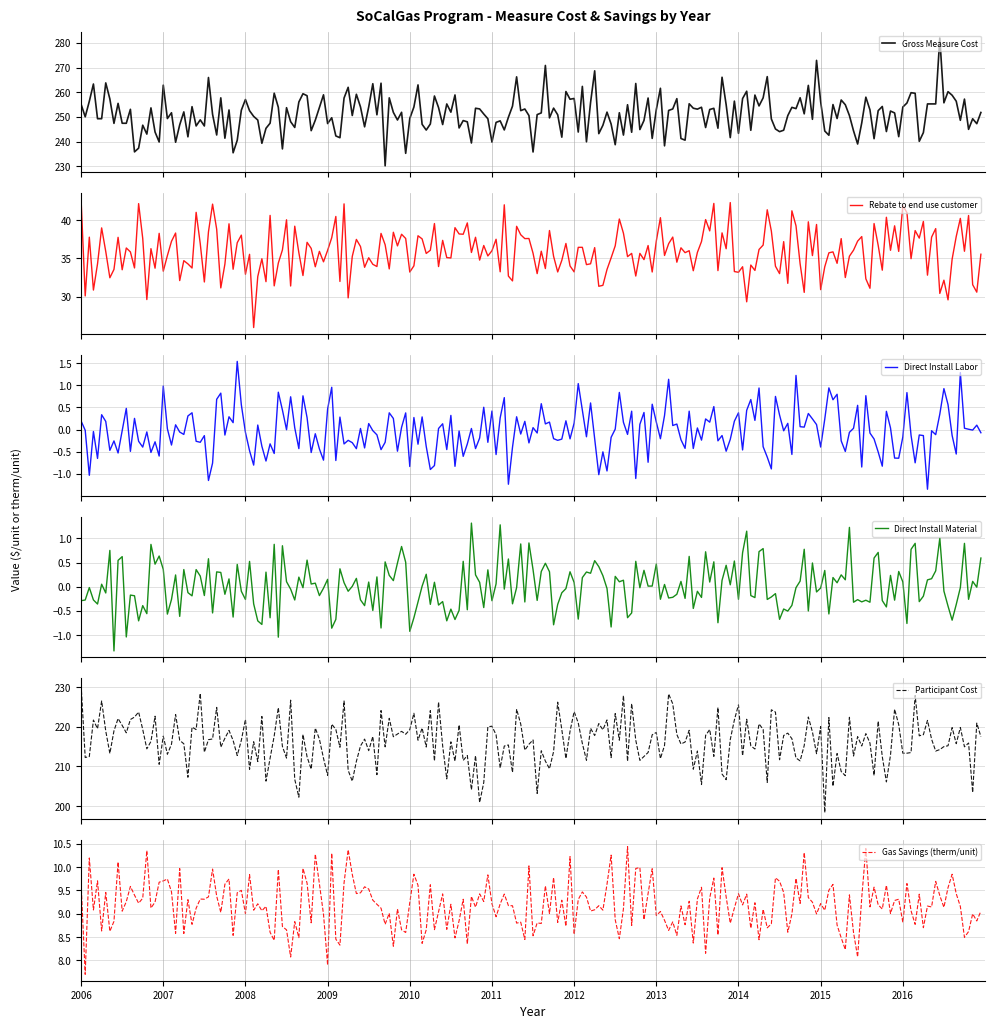

True or false: Participant Cost and Gross Measure Cost intersect in this chart.

False